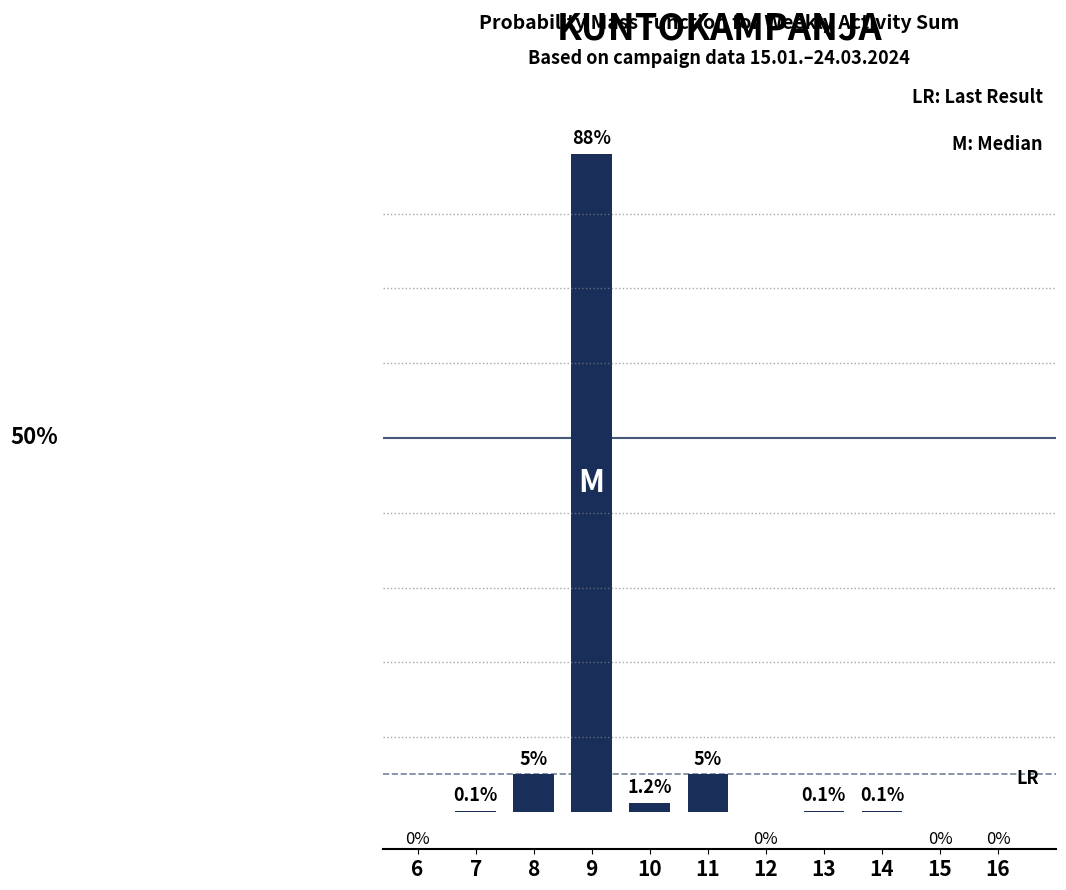

Are the bars horizontal?

No